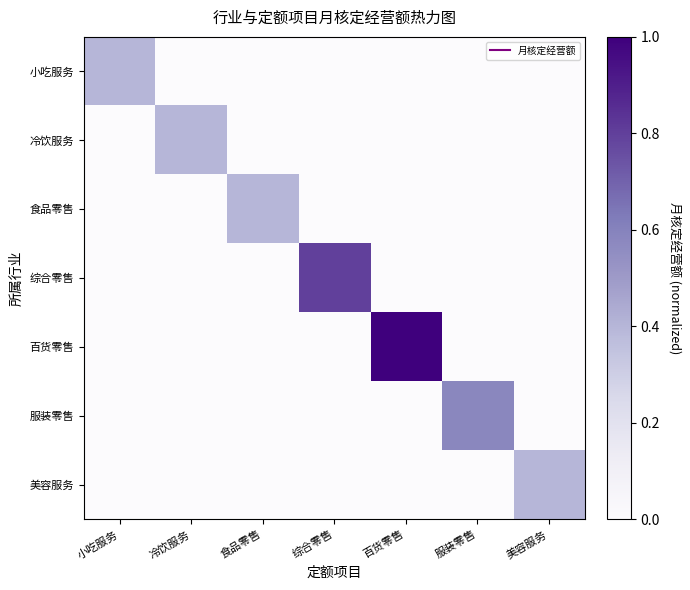

Which series changed the most between 综合零售 and 服装零售?

综合零售